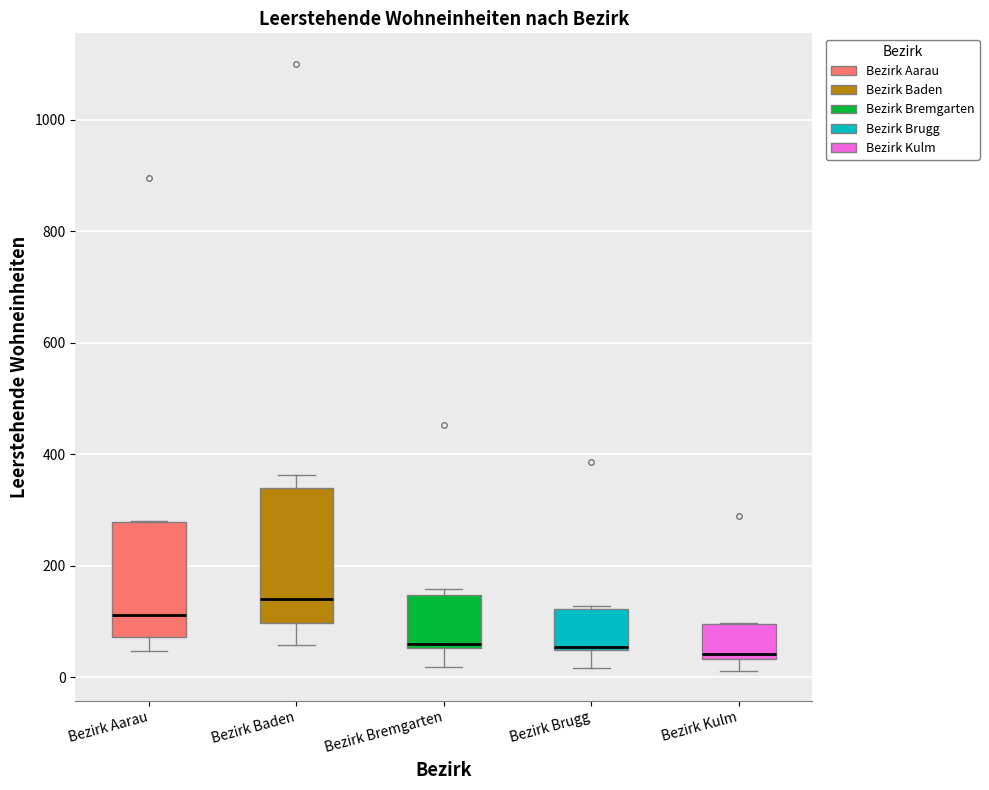

Which box's median line is the highest?

Bezirk Baden